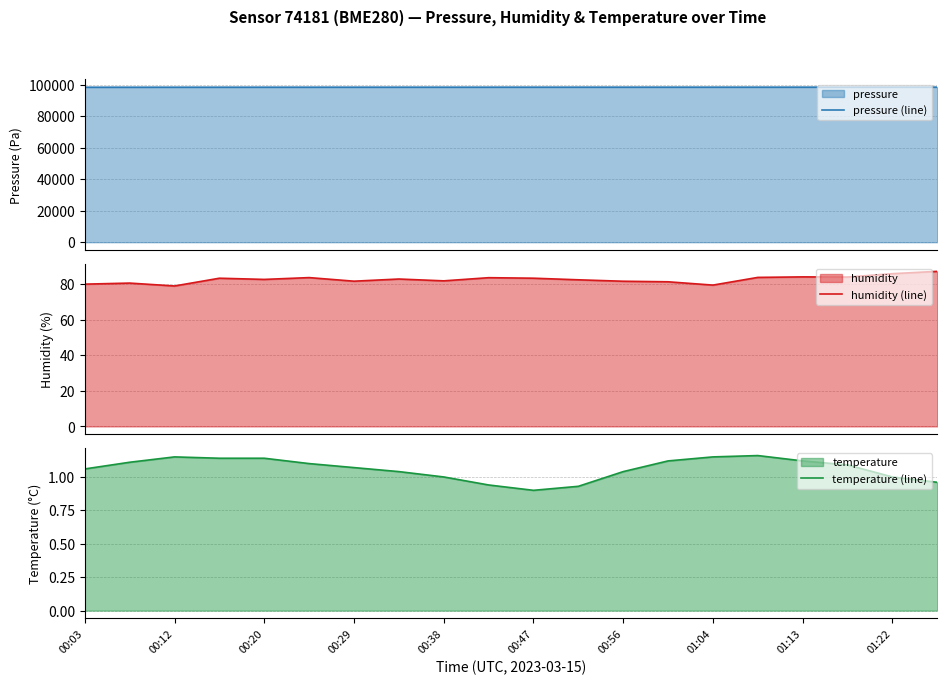

At which category is the sum across all series the highest?

19